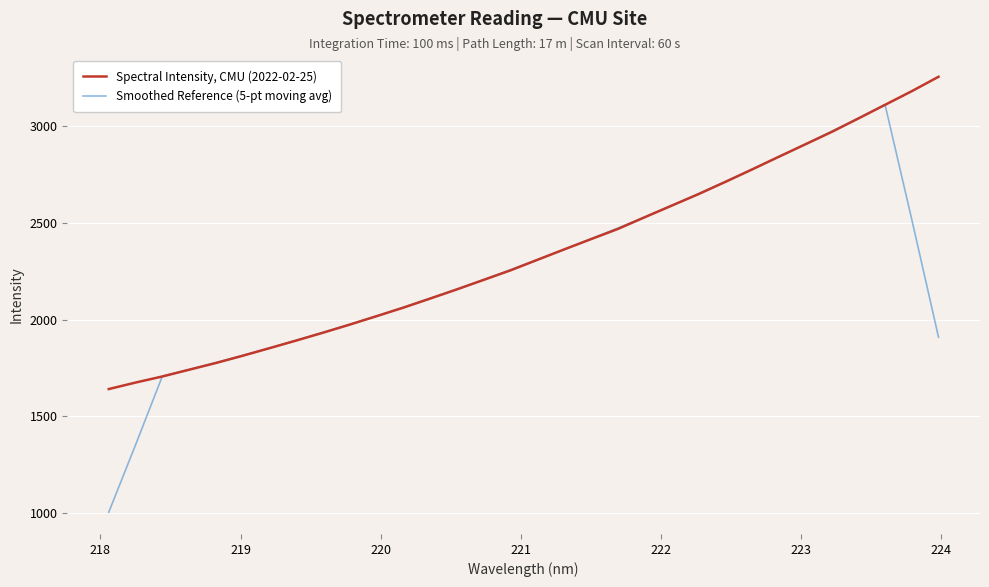

List the series in order of their overall mean, lowest first.

Smoothed Reference (5-pt moving avg), Spectral Intensity, CMU (2022-02-25)